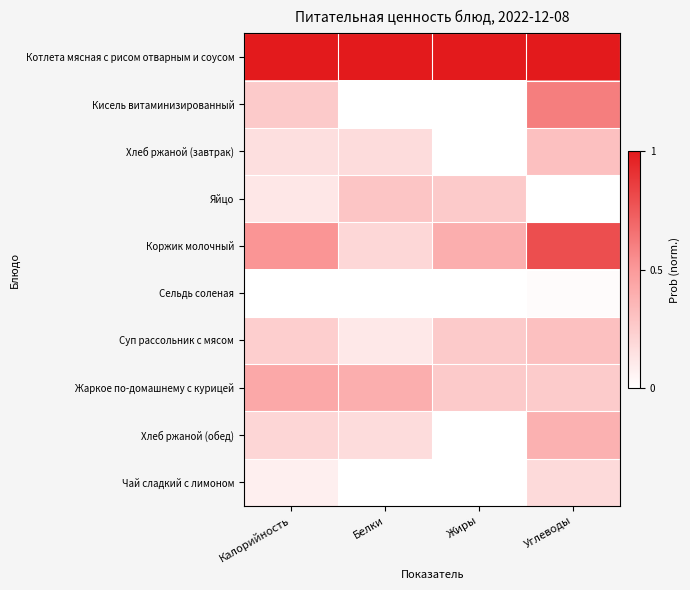

At which category is the sum across all series the highest?

Углеводы